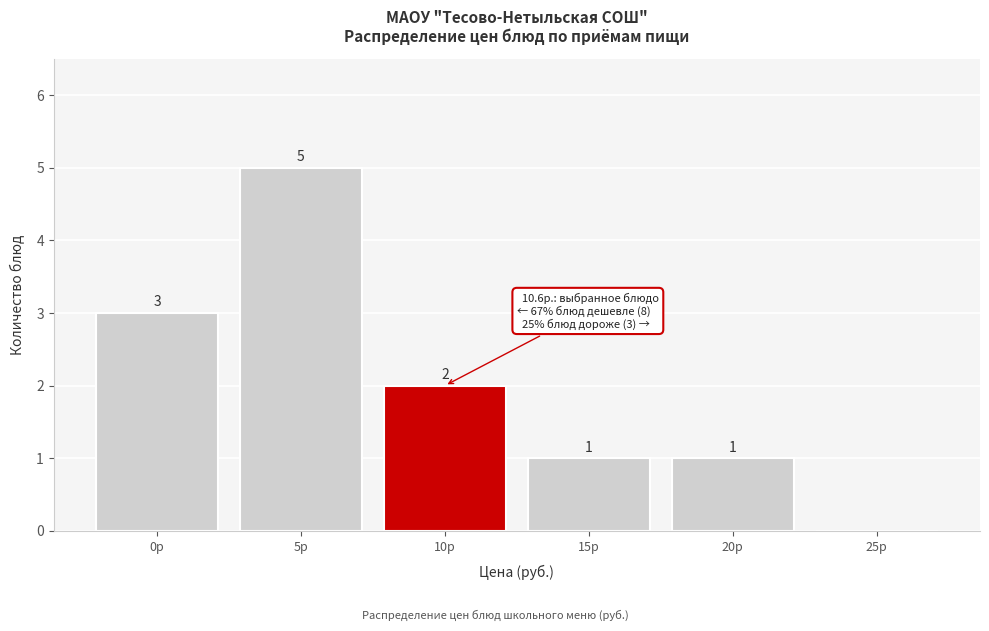

Reading right to left, what are all the values shown in this chart?

25р=0	20р=1	15р=1	10р=2	5р=5	0р=3